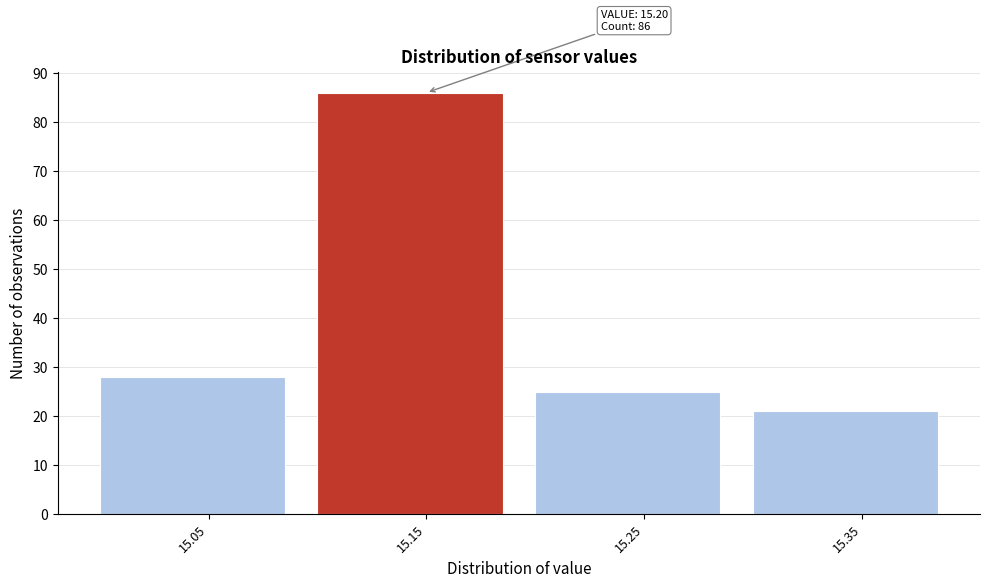

Reading right to left, extract all data points from this chart.

21	25	86	28